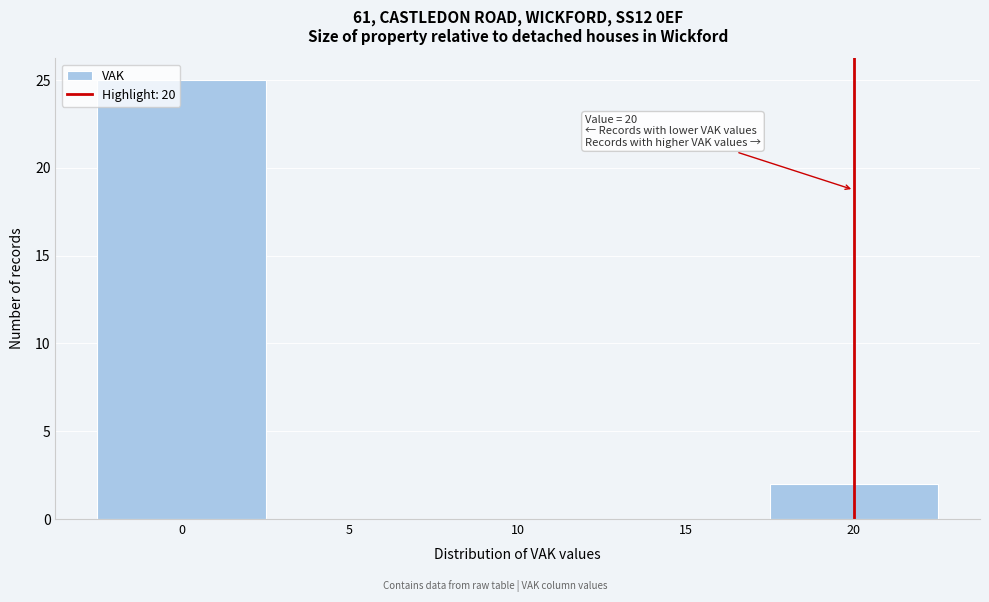

Over which range of the x-axis is the bar tallest?

-2.5 to 2.5